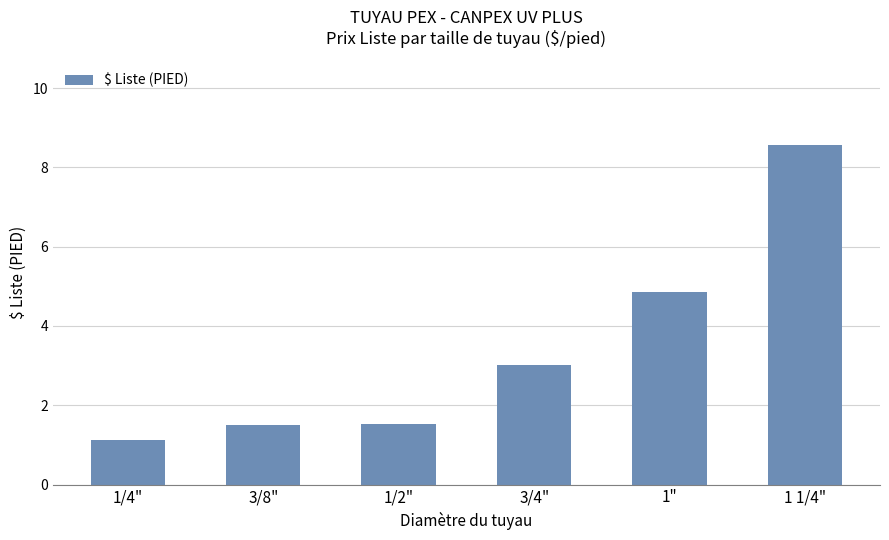

Does the chart contain any negative values?

No